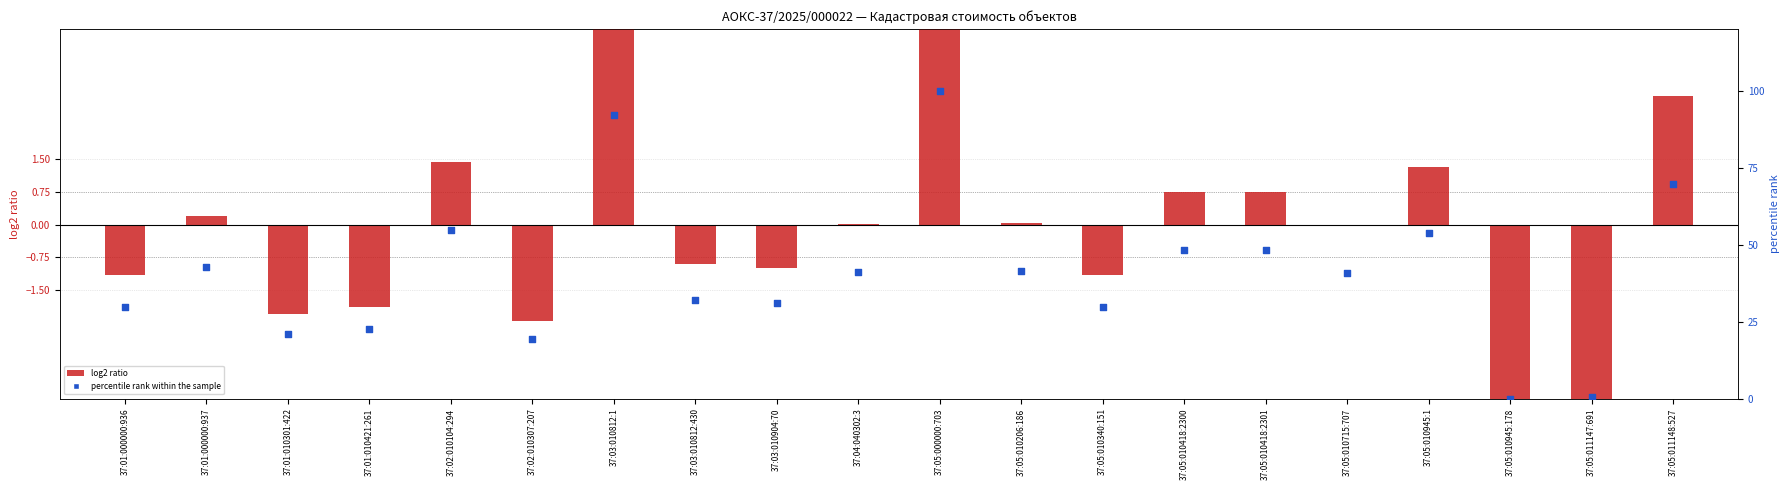

Which series contains the lowest Y value?

log2 ratio